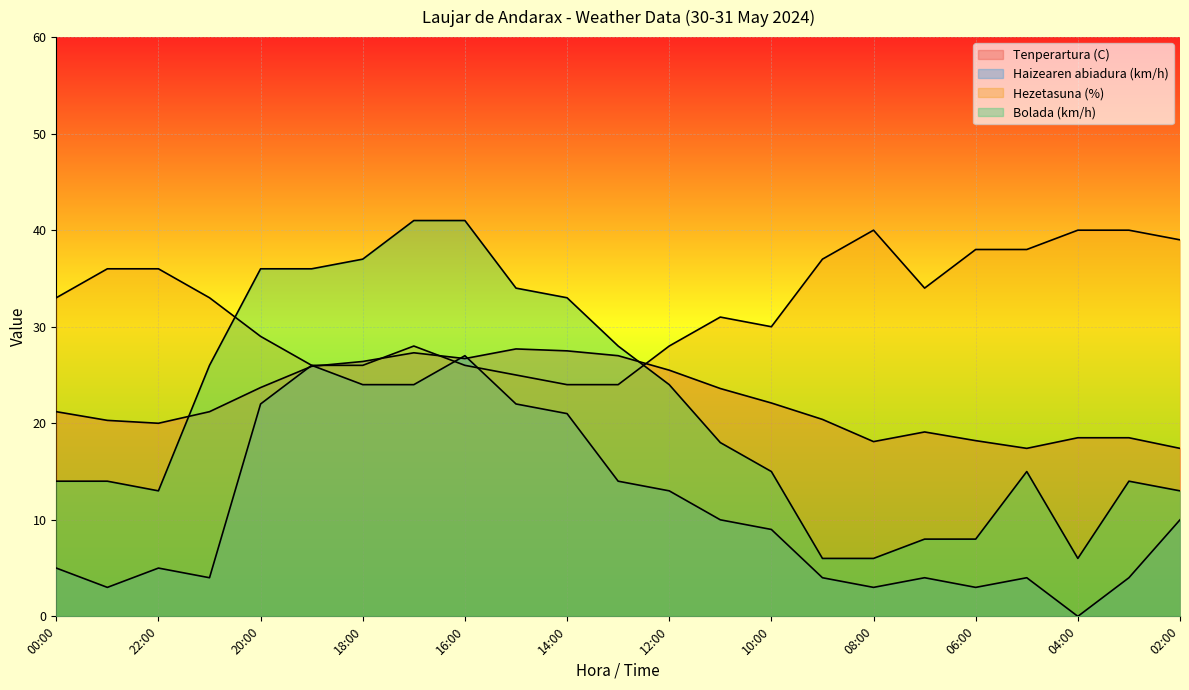

What is the label of the 8th point from the left?

17:00